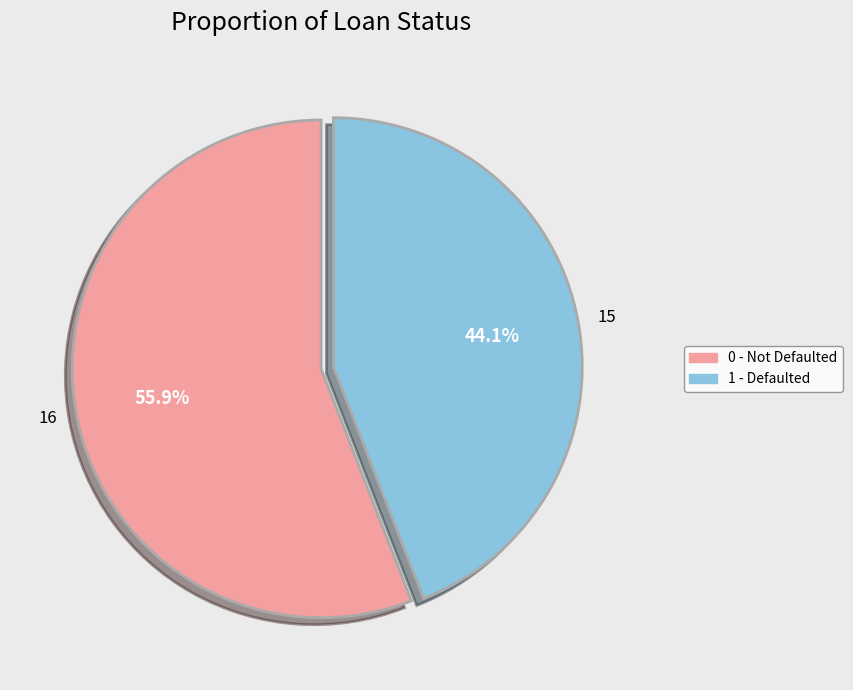

To the nearest percent, what is the average slice percentage?

50%